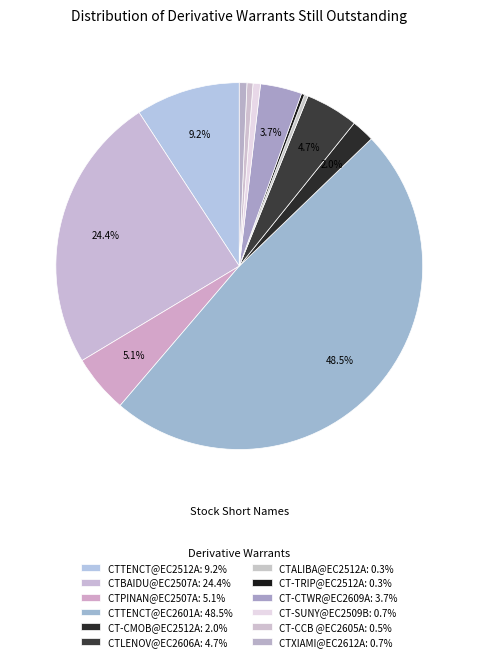

To the nearest percent, what is the combined percentage of CTBAIDU@EC2507A and CTALIBA@EC2512A?

25%